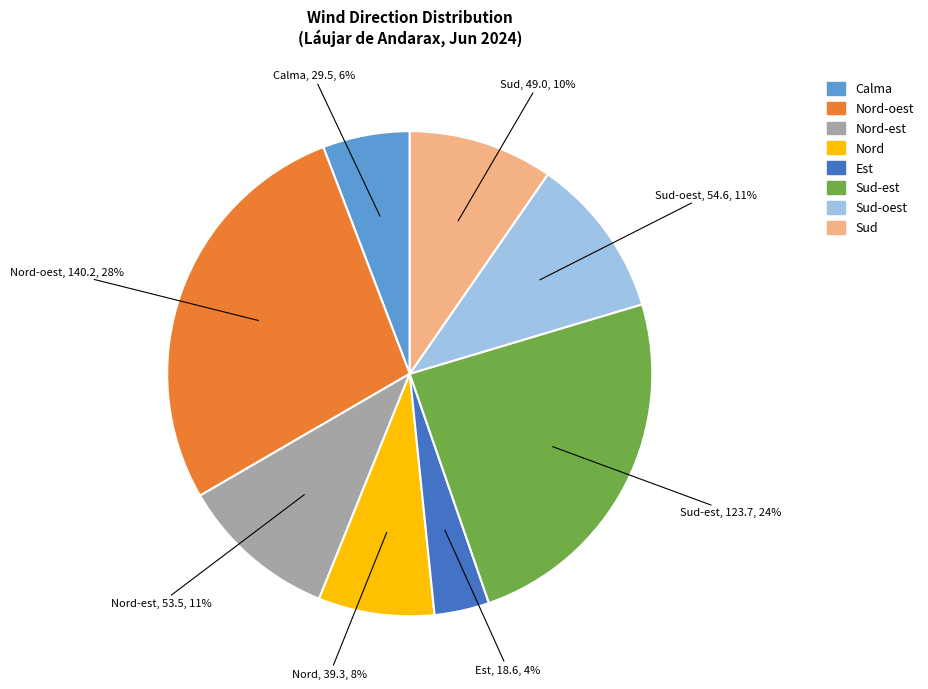

To the nearest percent, what is the difference between the largest and smallest slice percentages?

24%